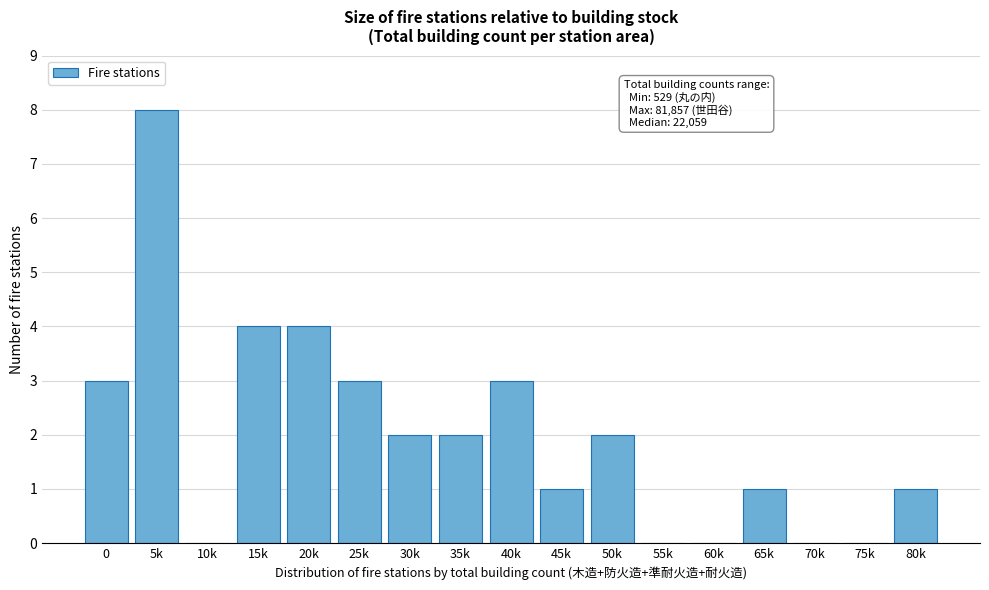

Reading left to right, transcribe all the data shown in this chart.

0=3	5k=8	10k=0	15k=4	20k=4	25k=3	30k=2	35k=2	40k=3	45k=1	50k=2	55k=0	60k=0	65k=1	70k=0	75k=0	80k=1